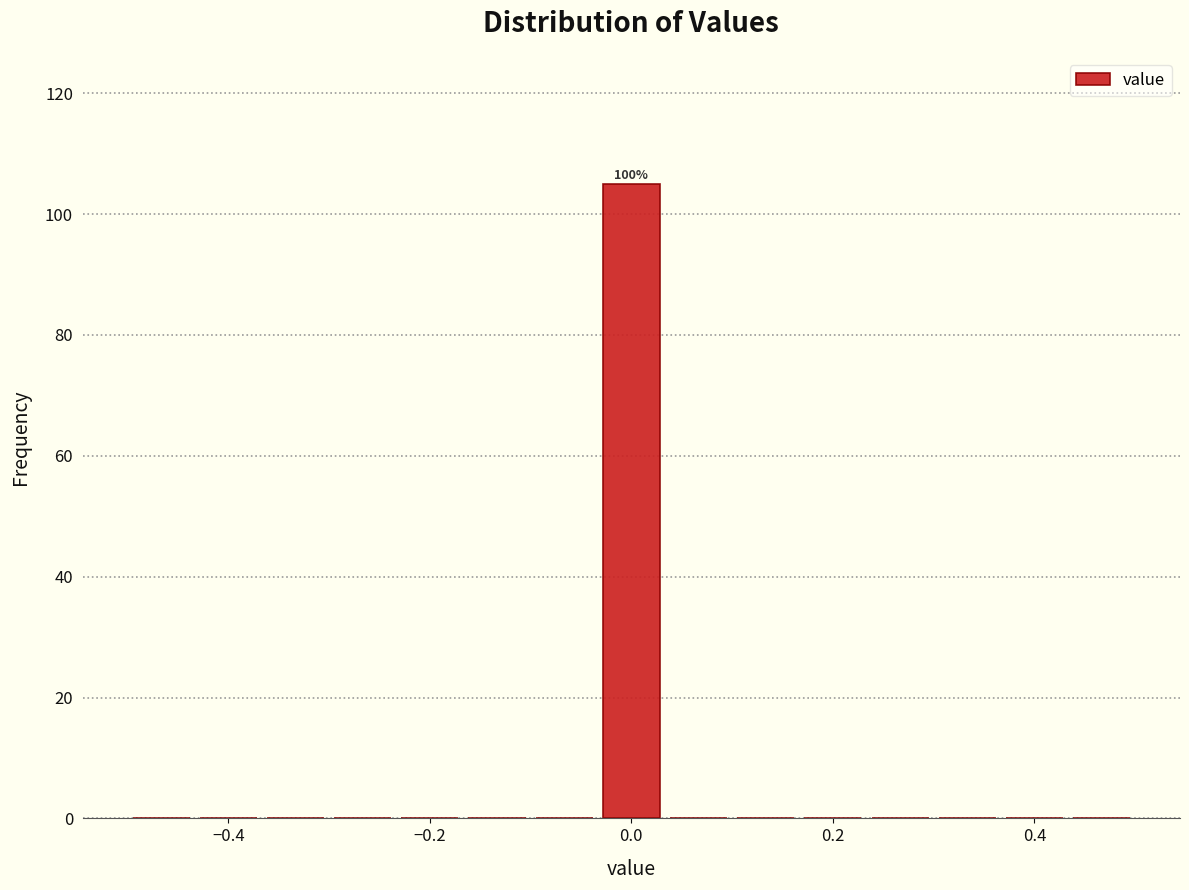

Around what value on the x-axis is the tallest bar? Give the approximate position of its centre, as read against the axis.

0.00